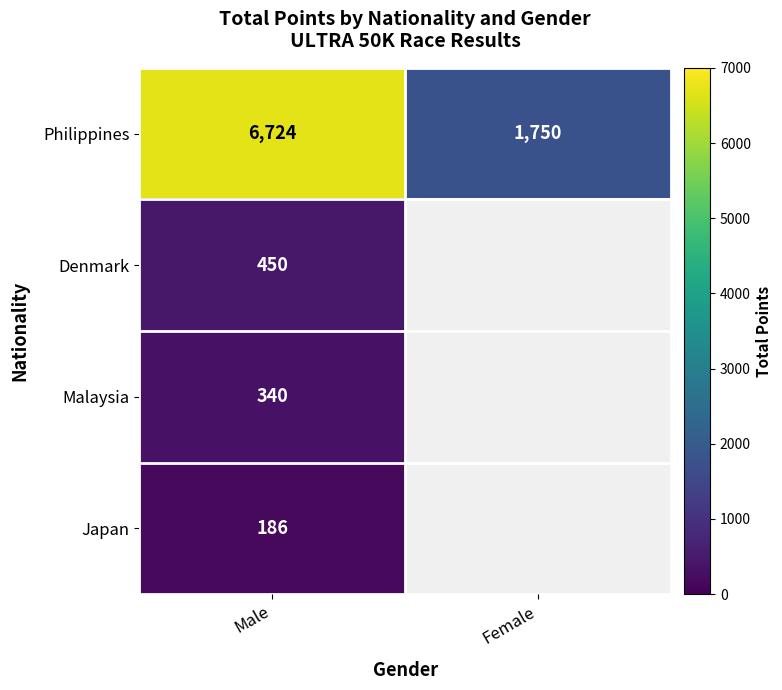

Read the Philippines value at Male.

6724